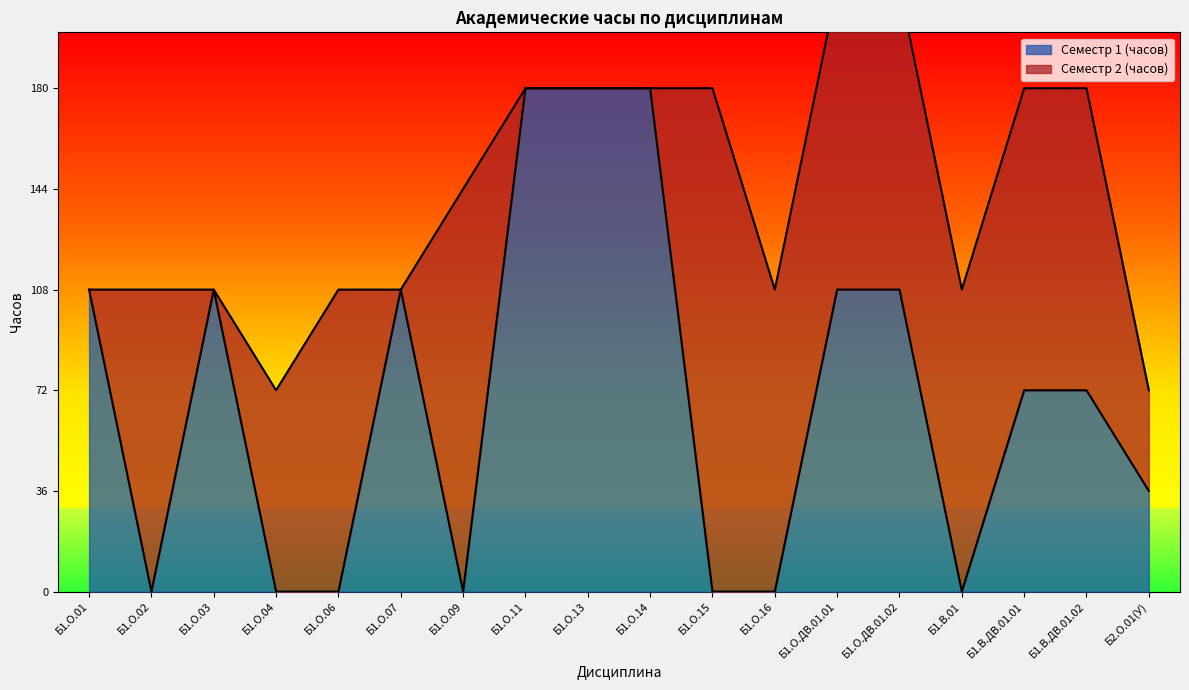

True or false: the data shows 122 at Б1.В.ДВ.01.01.

False